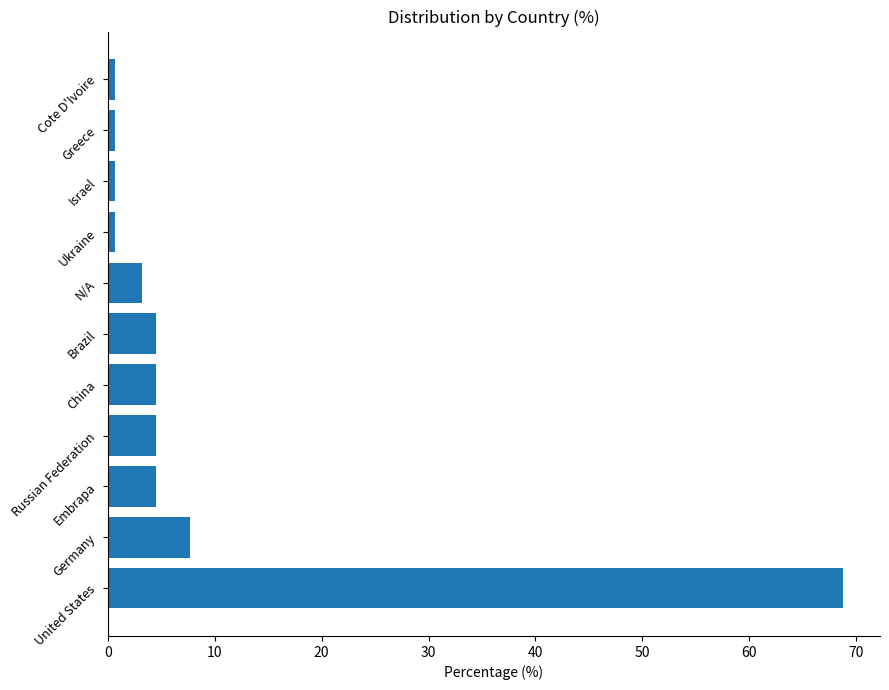

Is it true that the value at Brazil is 4.5?

True